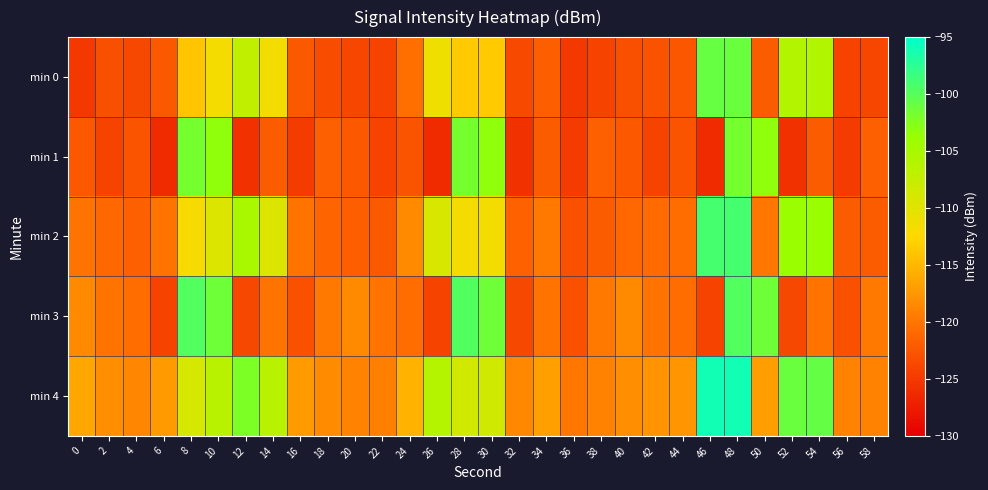

Which series has the widest spread of values?

min 1